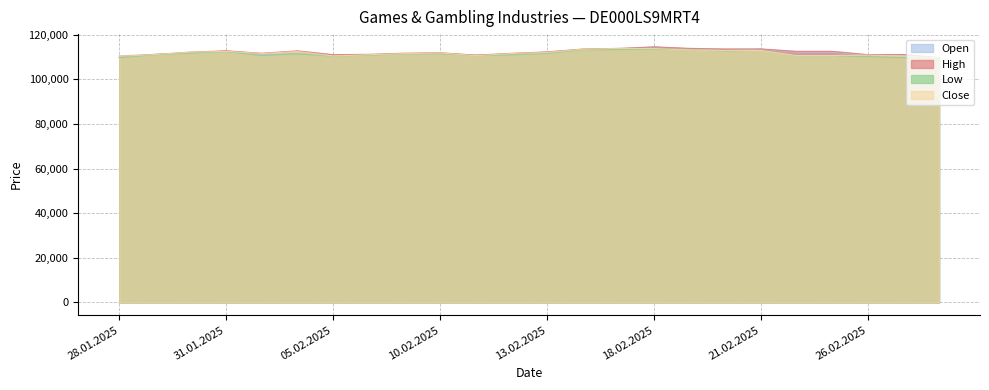

At which label is Close closest to 111755?

10.02.2025